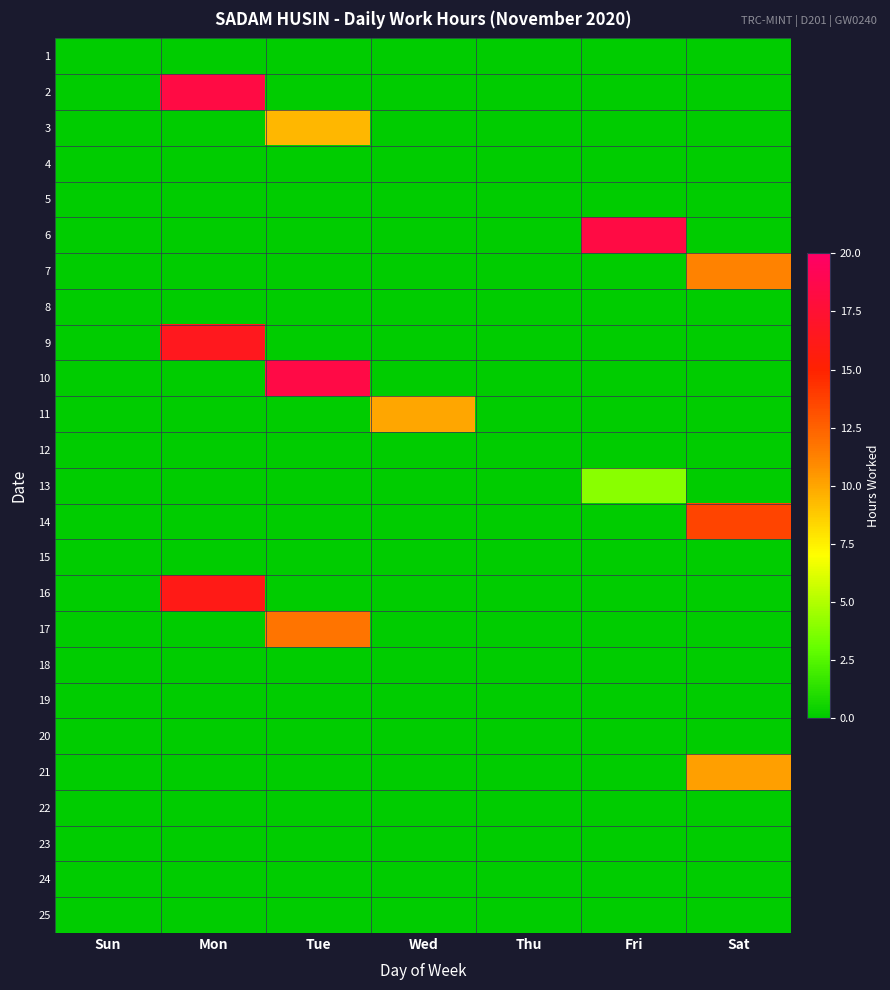

Rank the series at Wed from highest to lowest value.

11, 1, 2, 3, 4, 5, 6, 7, 8, 9, 10, 12, 13, 14, 15, 16, 17, 18, 19, 20, 21, 22, 23, 24, 25